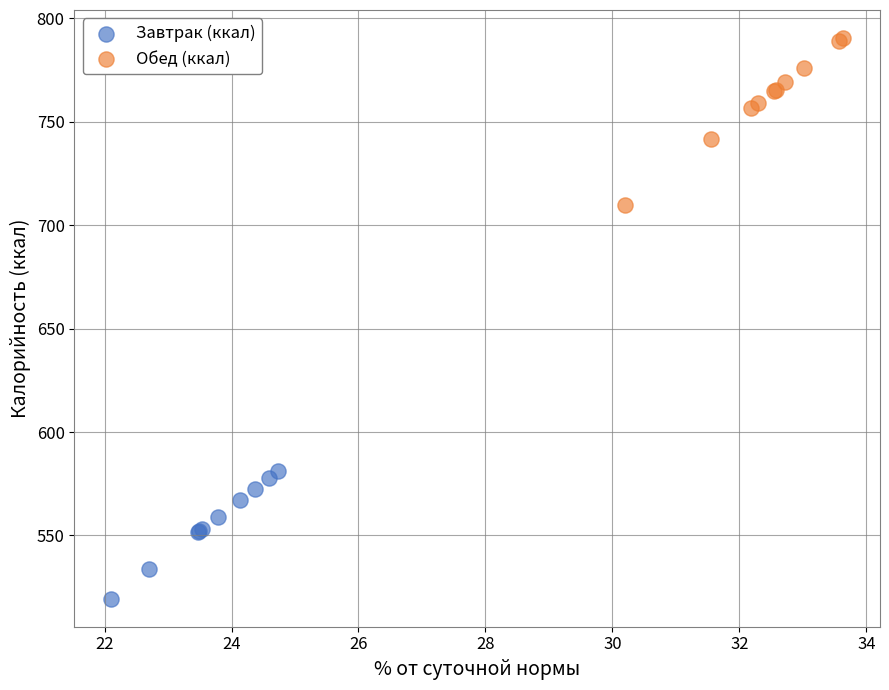

What are all the series names shown in the legend?

Завтрак (ккал), Обед (ккал)